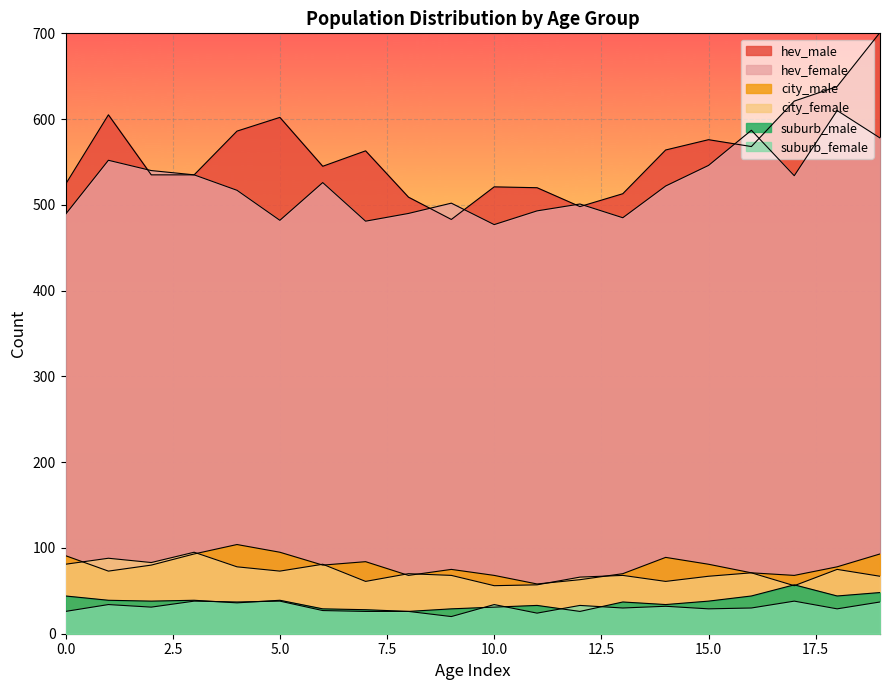

True or false: suburb_male and city_male cross at least once.

False